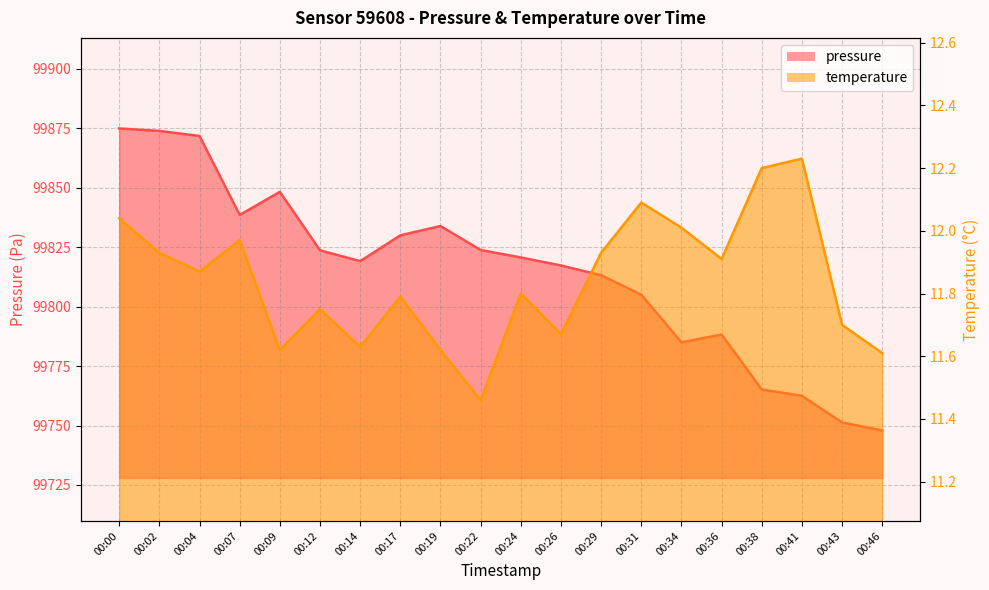

Reading left to right, what are all the values shown in this chart?

pressure: 99874.9	99873.9	99871.8	99838.6	99848.3	99823.7	99819.1	99830.0	99833.9	99823.8	99820.7	99817.3	99813.2	99805.0	99785.0	99788.3	99765.2	99762.5	99751.3	99748.0
temperature: 12.0	11.9	11.9	12.0	11.6	11.8	11.6	11.8	11.6	11.5	11.8	11.7	11.9	12.1	12.0	11.9	12.2	12.2	11.7	11.6